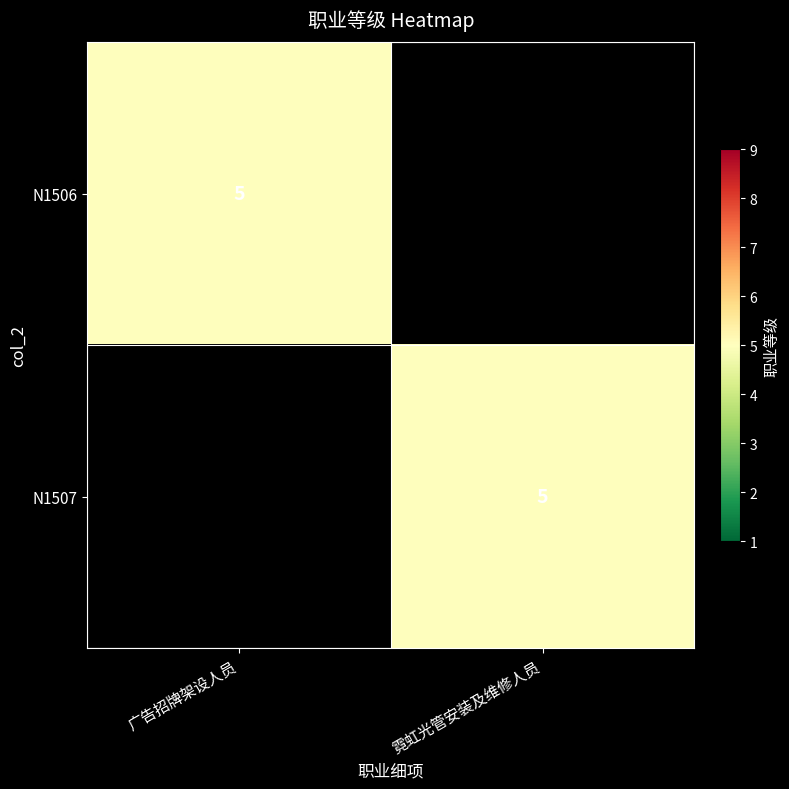

What is the greatest value displayed?

5